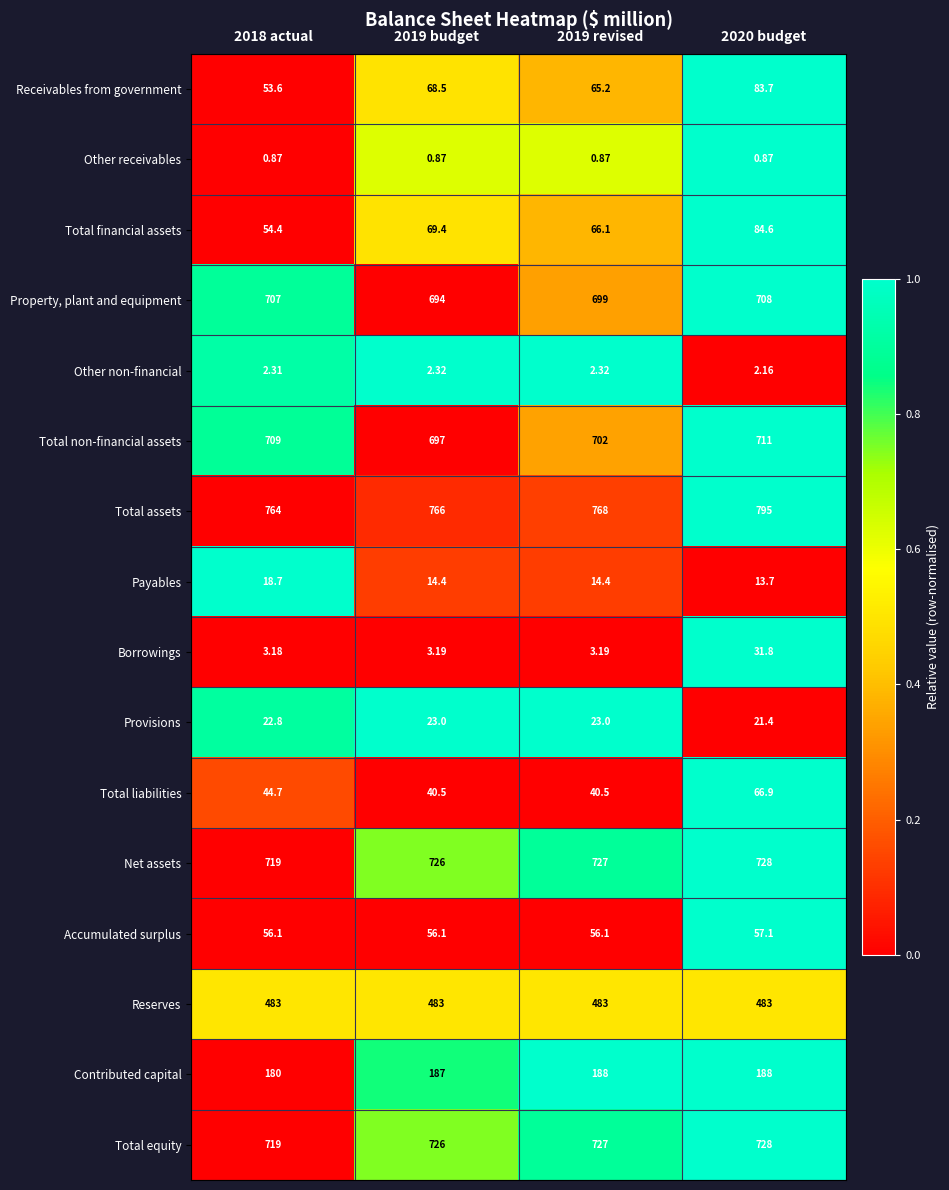

Which series has the widest spread of values?

Total assets